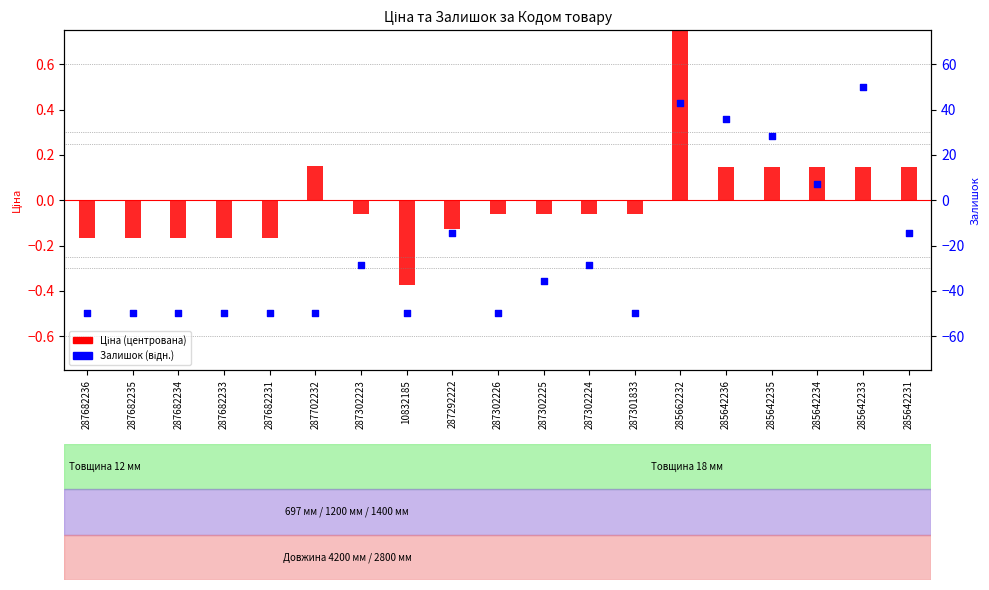

What is the total value across all series at 287302223?

-28.6